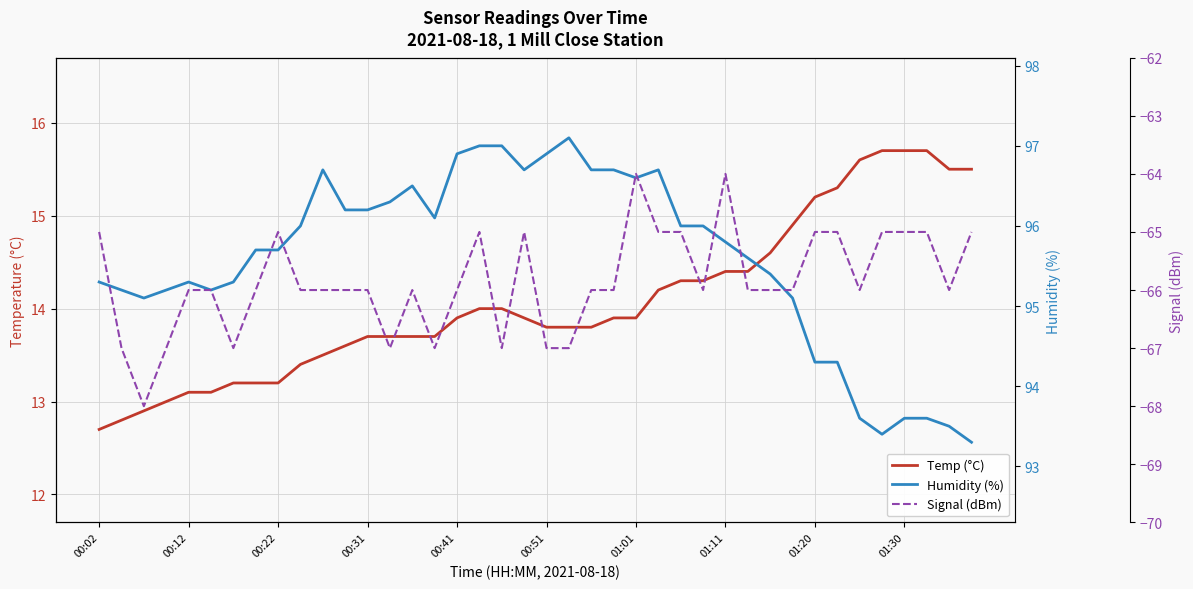

What is the sum of the Temp (°C) values at 00:31 and 01:20?

28.9